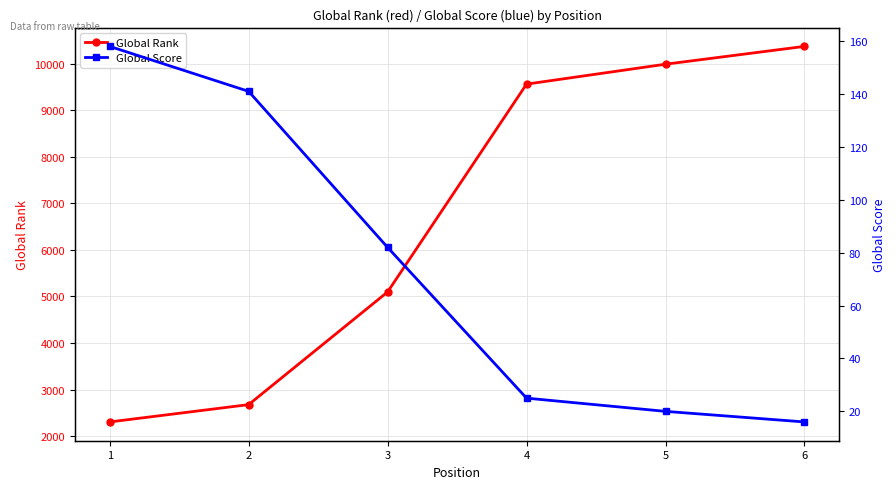

What is the highest value of the Global Rank series?

10374